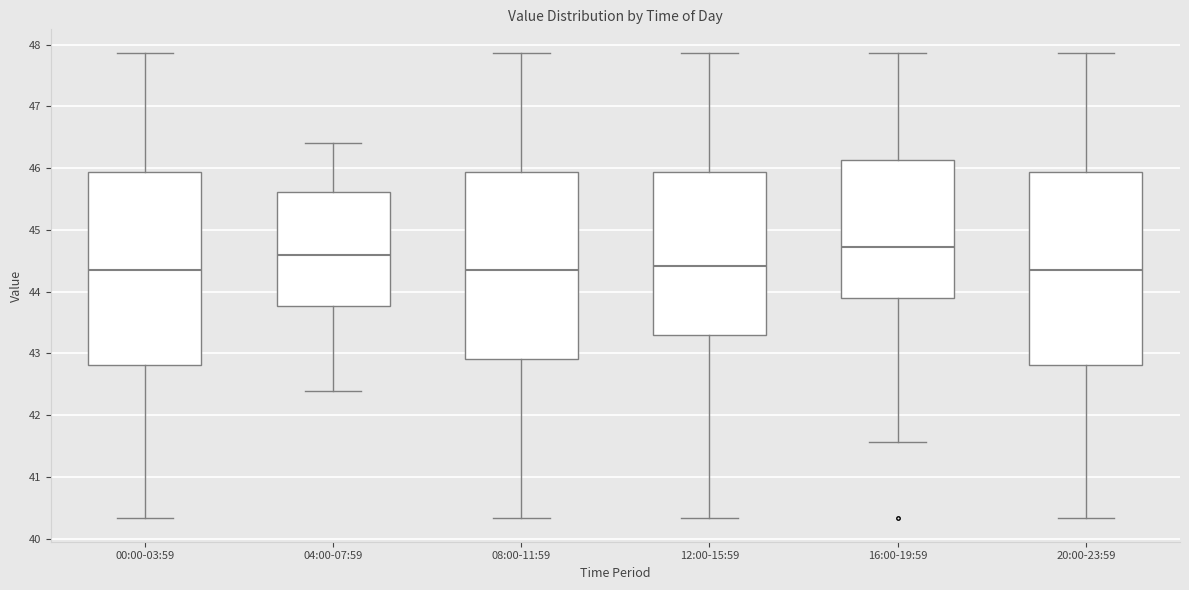

Reading left to right, read every box against the y-axis: the position of its median line, the range the box covers, and the ends of its whiskers. The values are not printed on the chart, so give them approximately, as read against the axis.

00:00-03:59: median 44.4, box 42.8 to 45.9, whiskers 40.3 to 47.9
04:00-07:59: median 44.6, box 43.8 to 45.6, whiskers 42.4 to 46.4
08:00-11:59: median 44.4, box 42.9 to 45.9, whiskers 40.3 to 47.9
12:00-15:59: median 44.4, box 43.3 to 45.9, whiskers 40.3 to 47.9
16:00-19:59: median 44.7, box 43.9 to 46.1, whiskers 41.6 to 47.9
20:00-23:59: median 44.4, box 42.8 to 45.9, whiskers 40.3 to 47.9